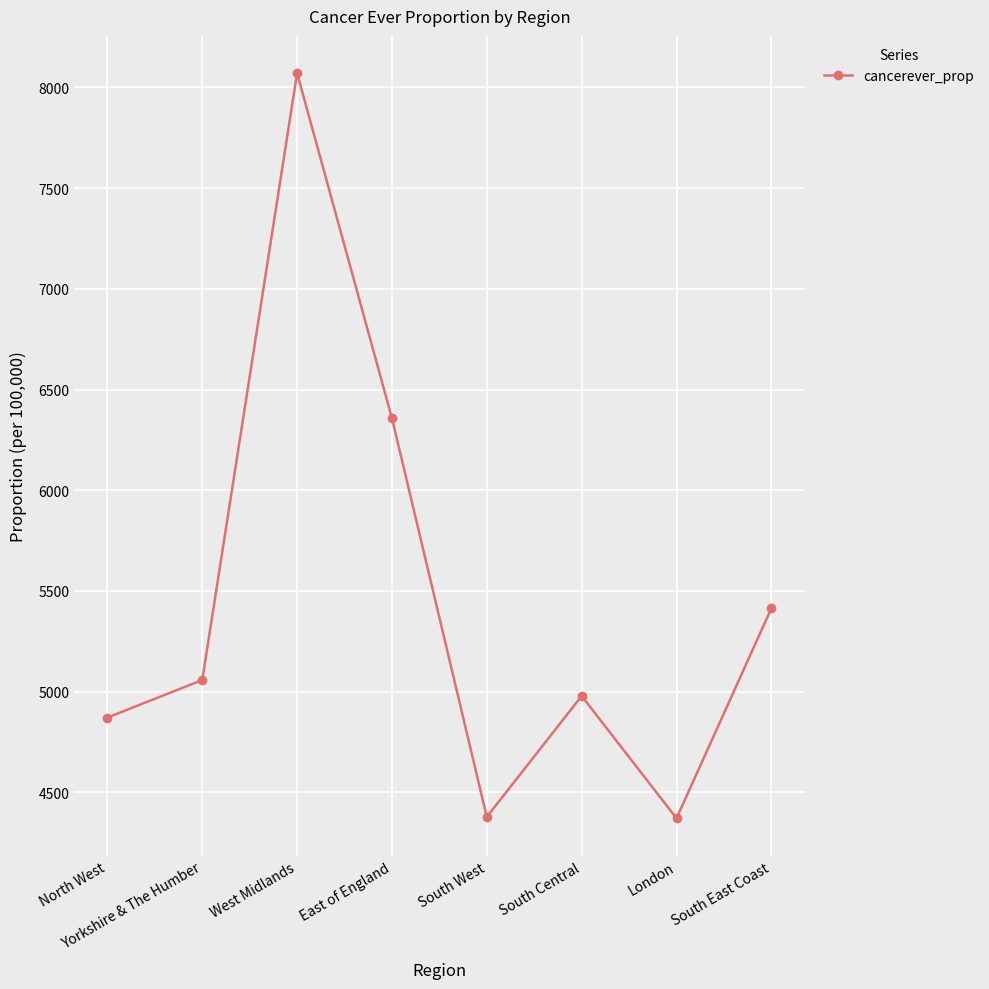

Where is the data nearest to the value 6220?

East of England